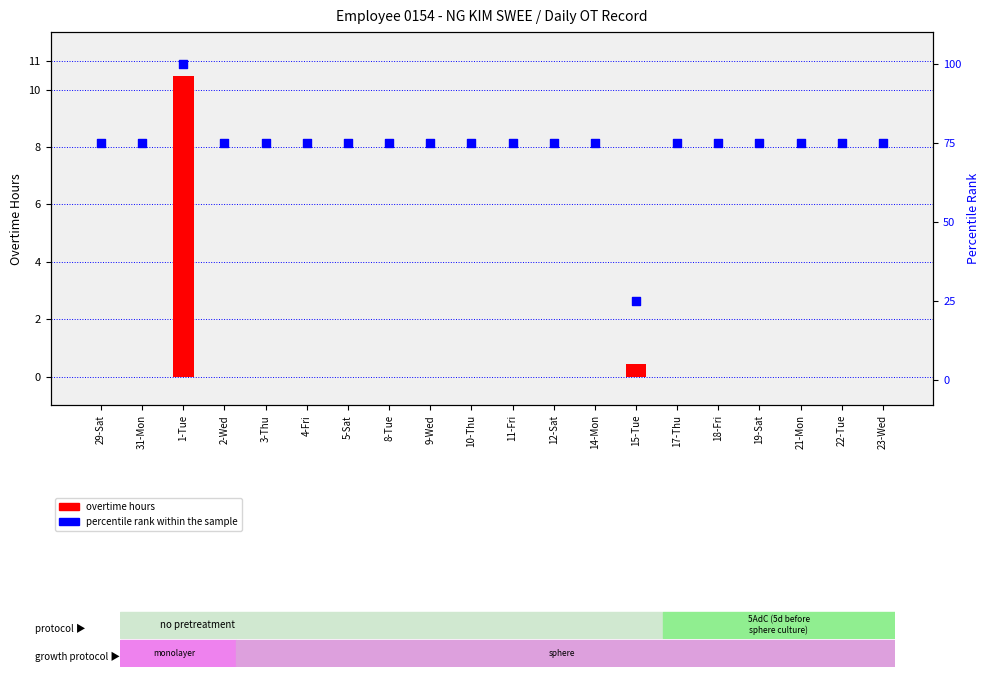

Which series has the largest total across all categories?

percentile rank within the sample